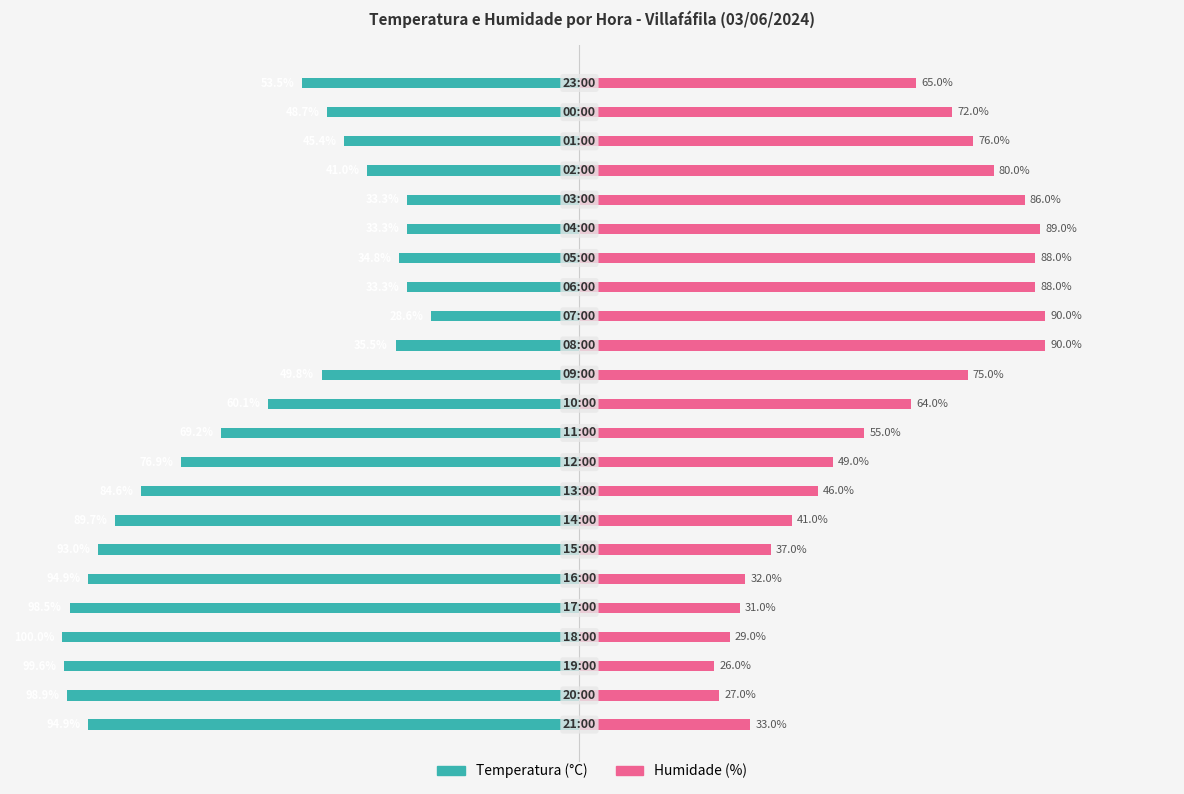

Rank the series at 2 from highest to lowest value.

Humidade (%), Temperatura (°C)